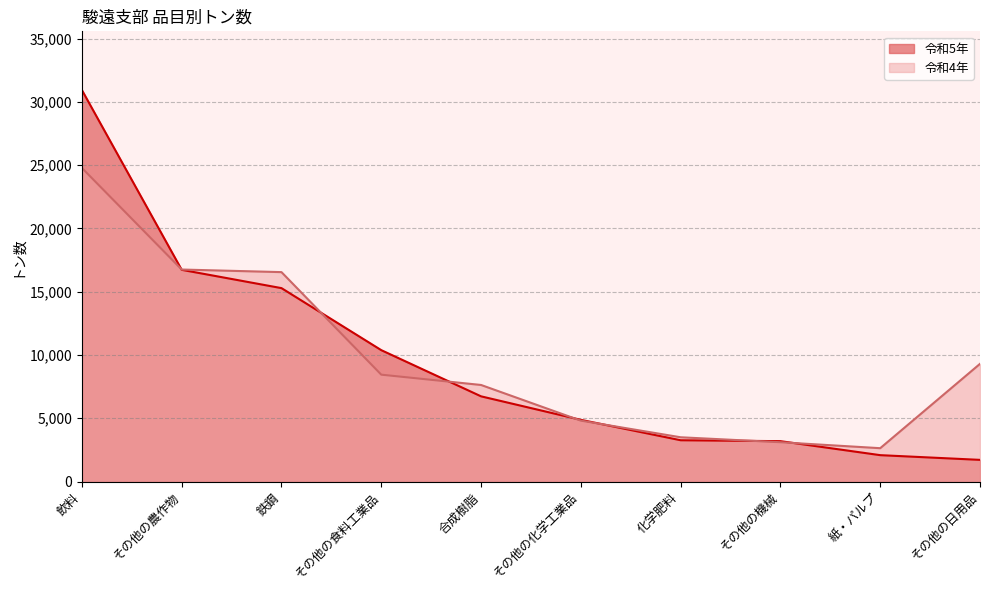

At which category is the sum across all series the highest?

飲料